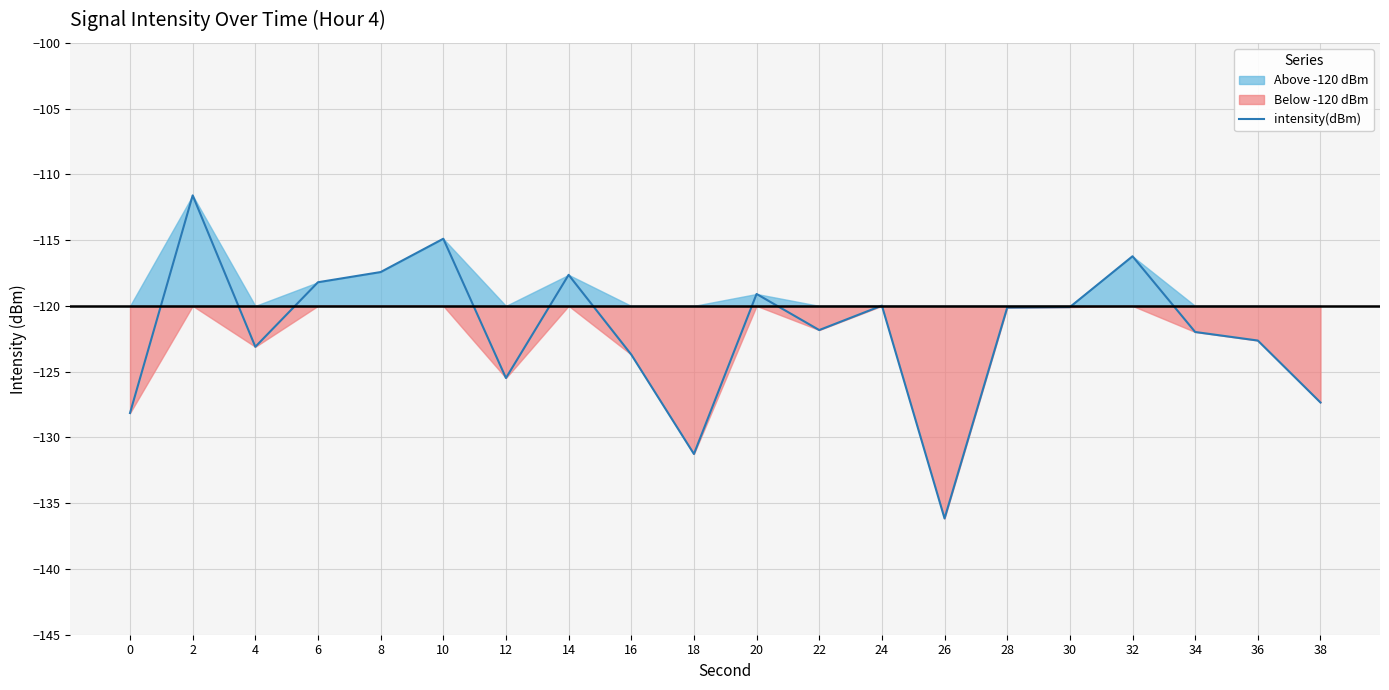

At which label is the value closest to -123?

4